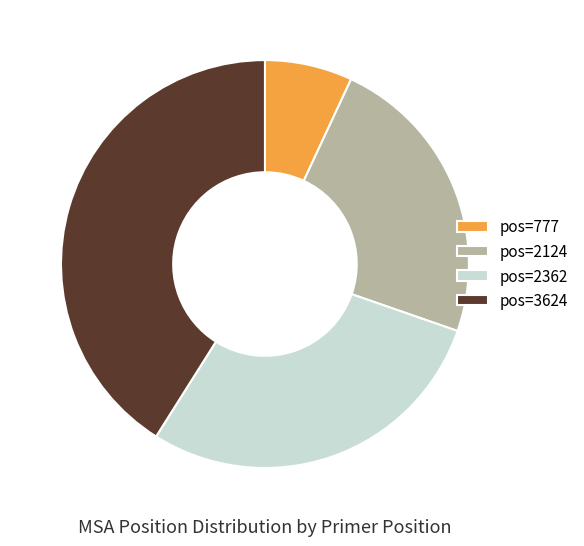

Do pos=2362 and pos=3624 together represent more than half of the pie?

Yes